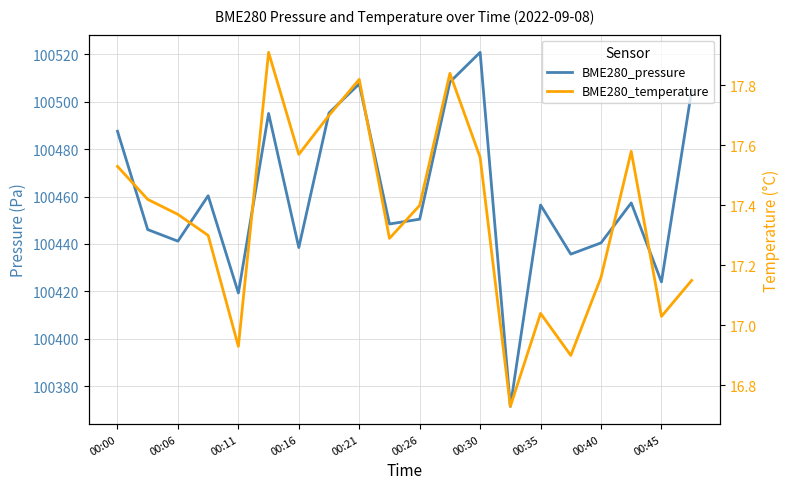

At which label does BME280_pressure reach its minimum?

13